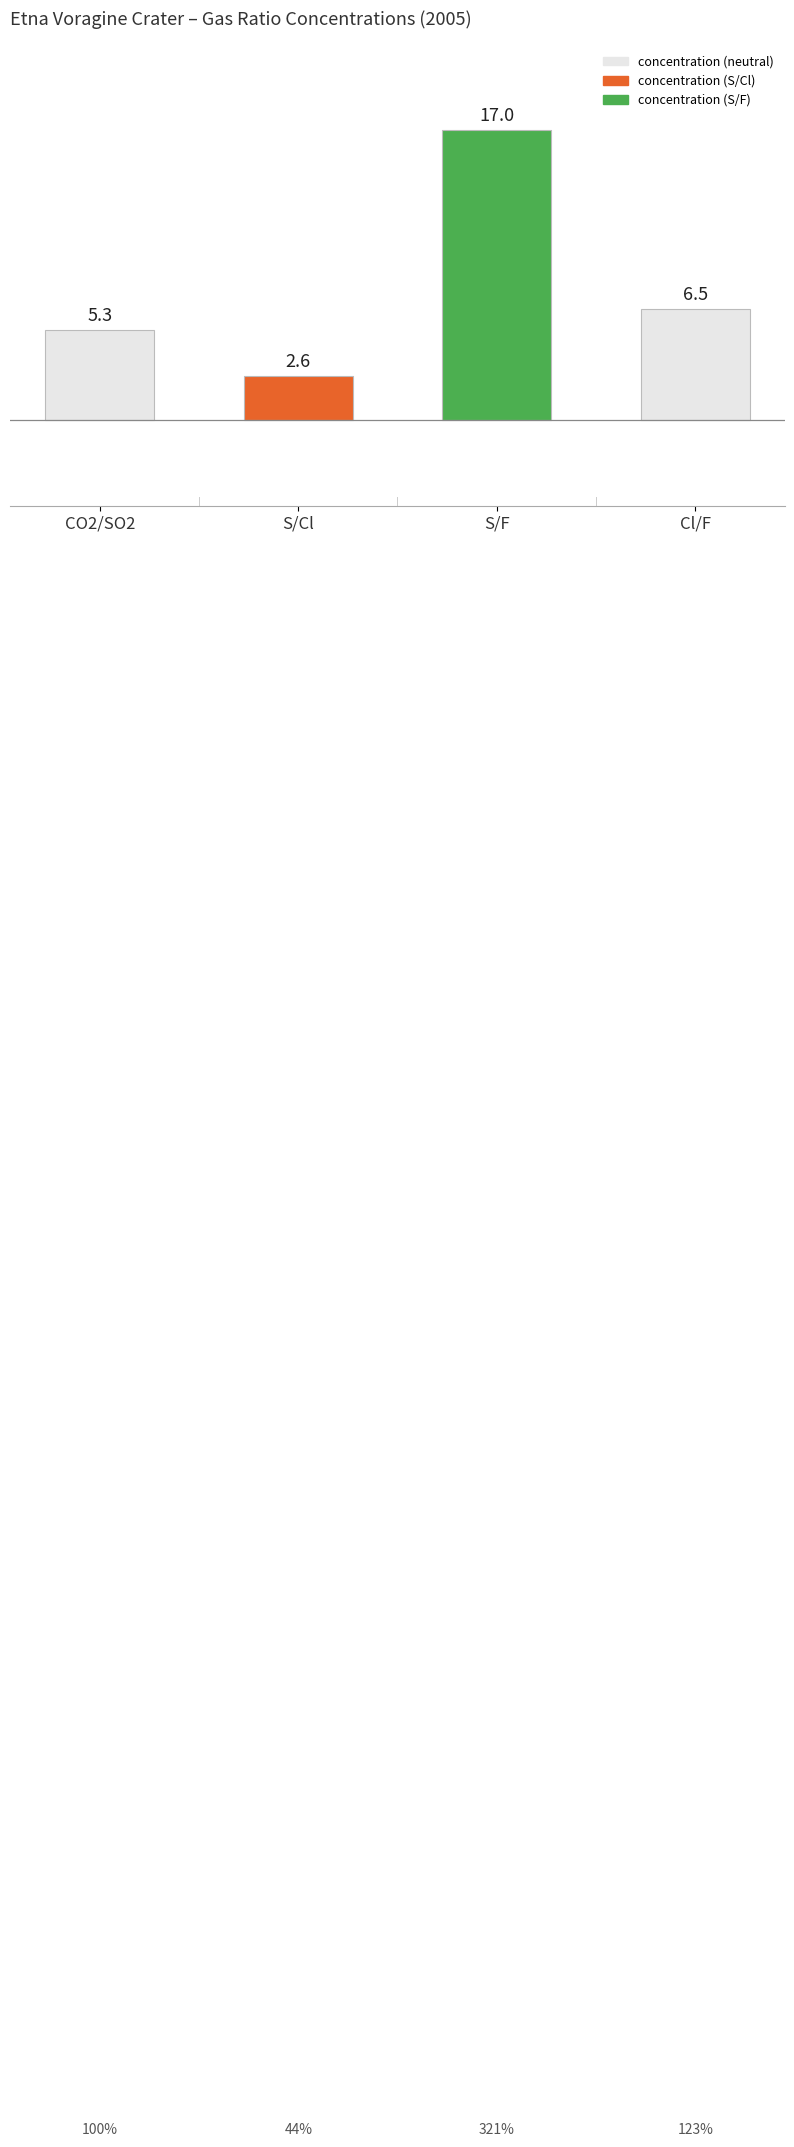

Are the bars horizontal?

No